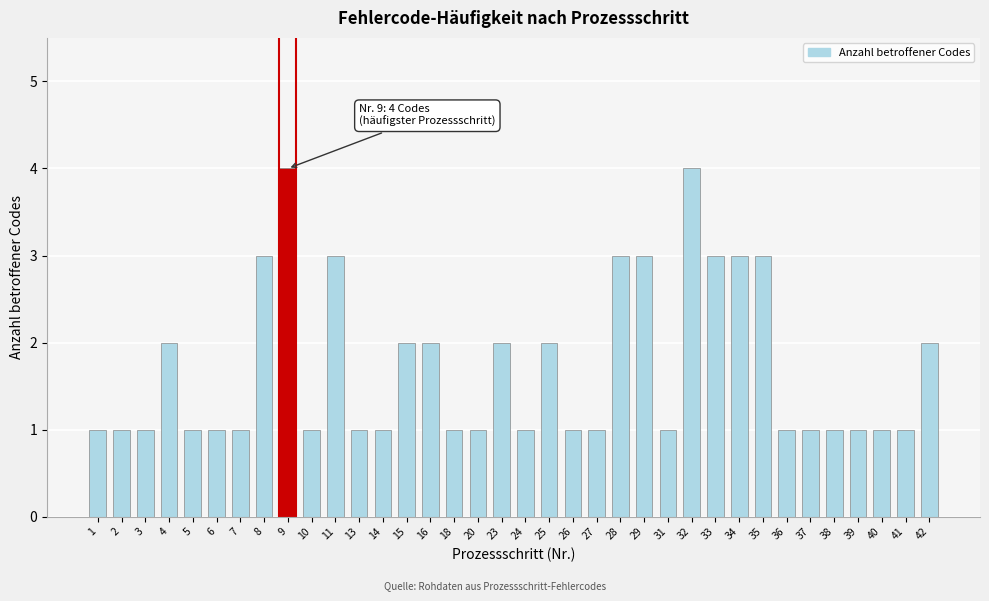

True or false: the data shows 1 at 7.

True